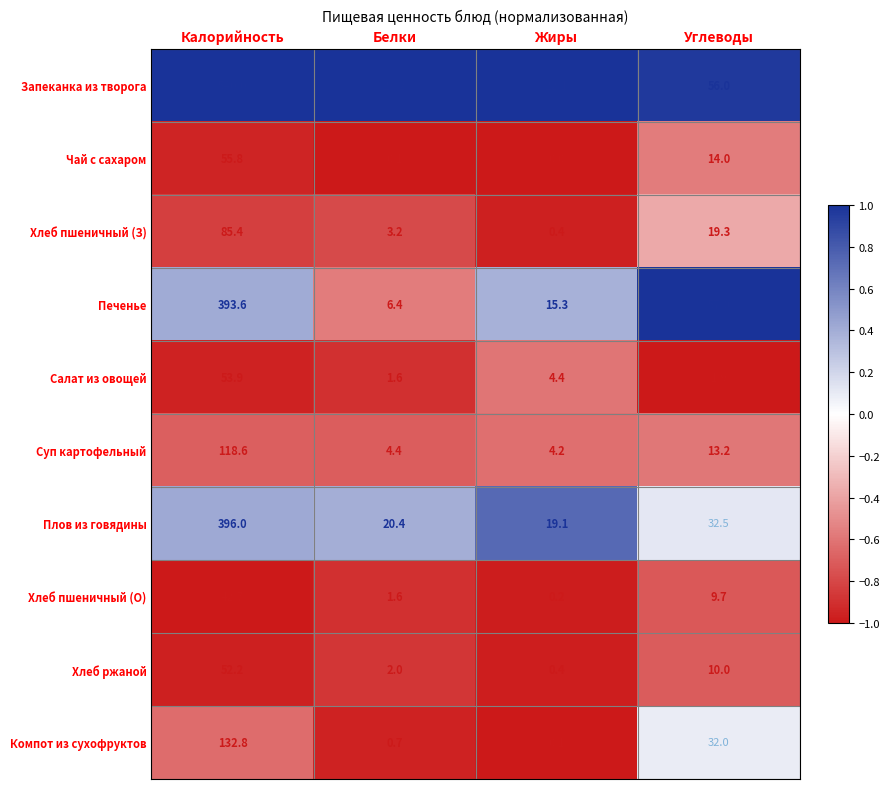

The value of Печенье at Углеводы is 57.0. True or false?

True